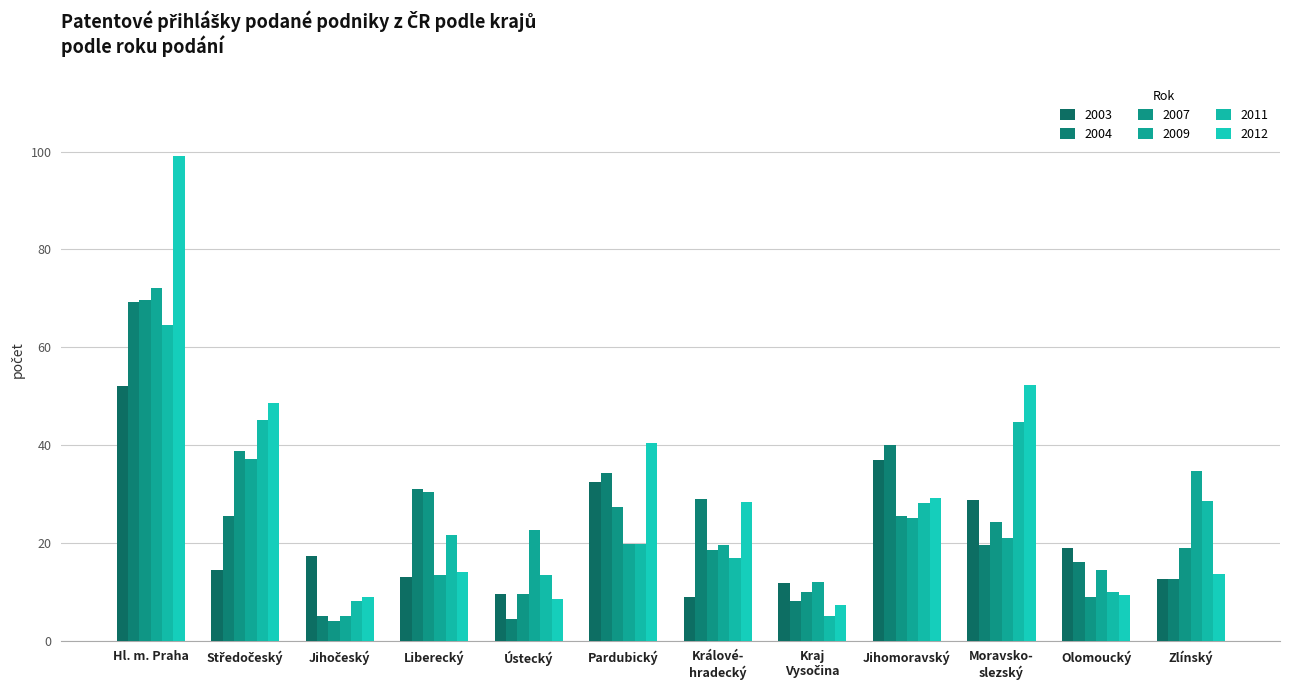

True or false: 2012 has a value of 164.4 at Hl. m. Praha.

False